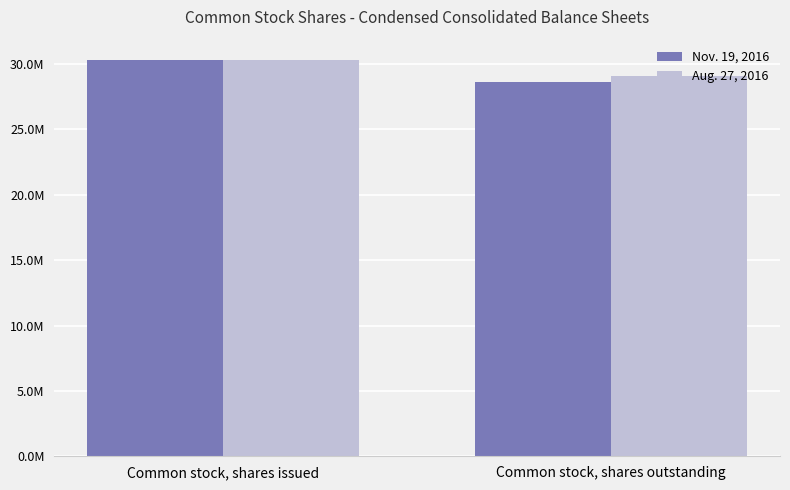

What position from the right is Common stock, shares issued?

2